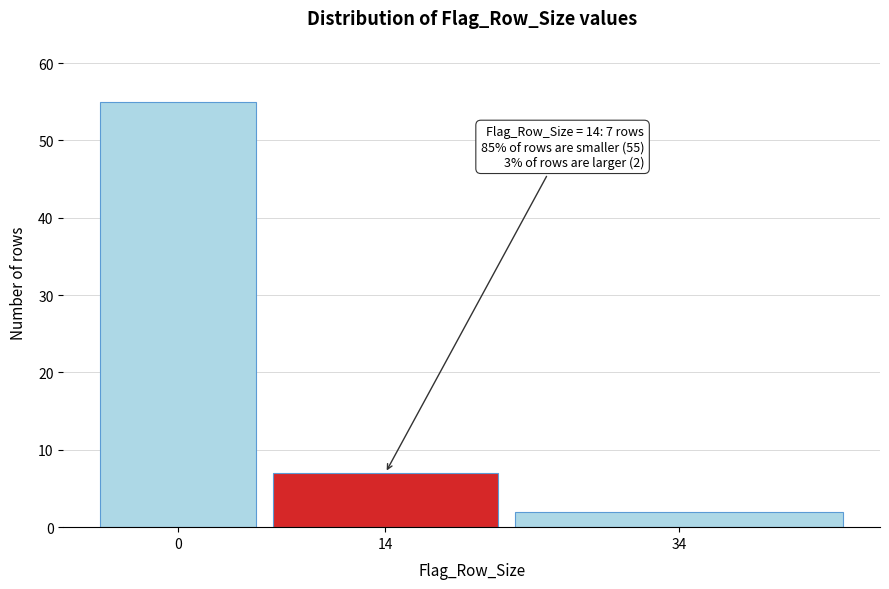

Reading left to right, list all the values displayed in this chart.

55	7	2